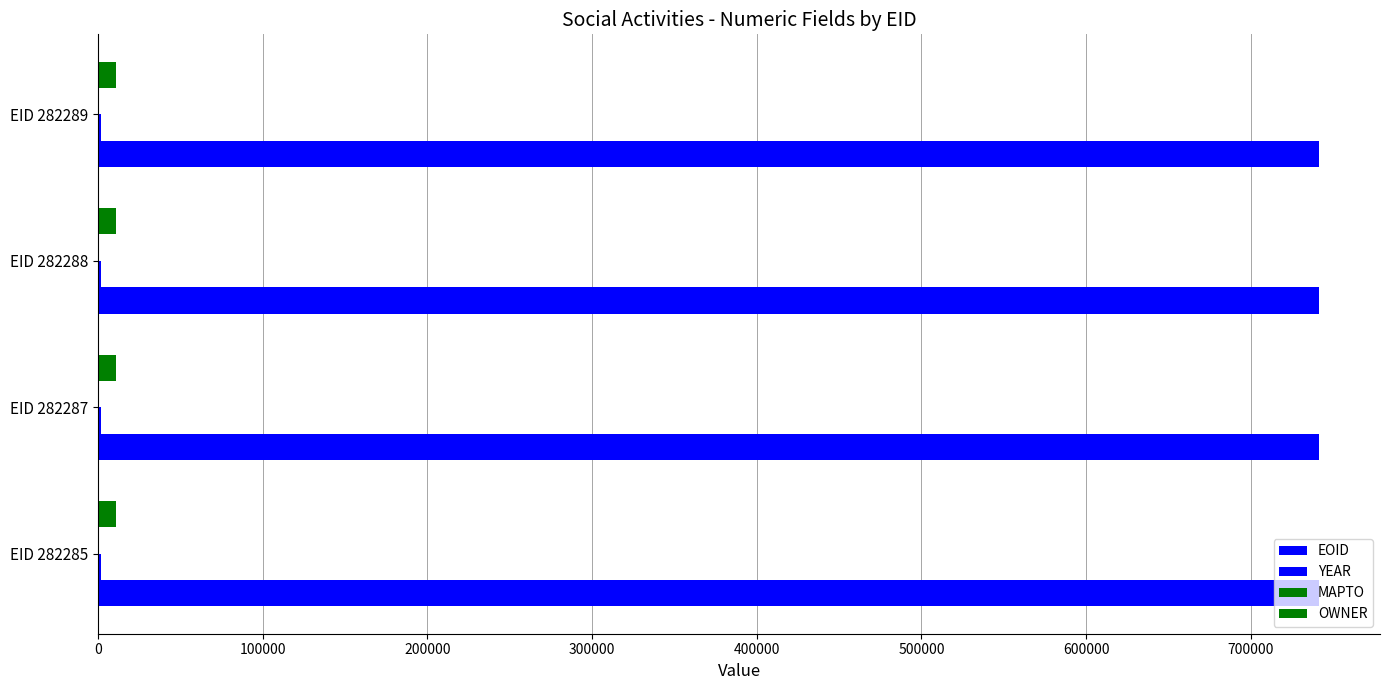

Which series has the largest total across all categories?

EOID